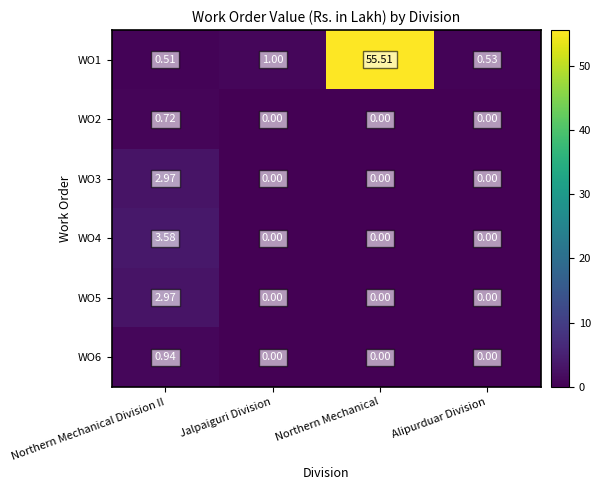

At which category is the sum across all series the highest?

Northern Mechanical